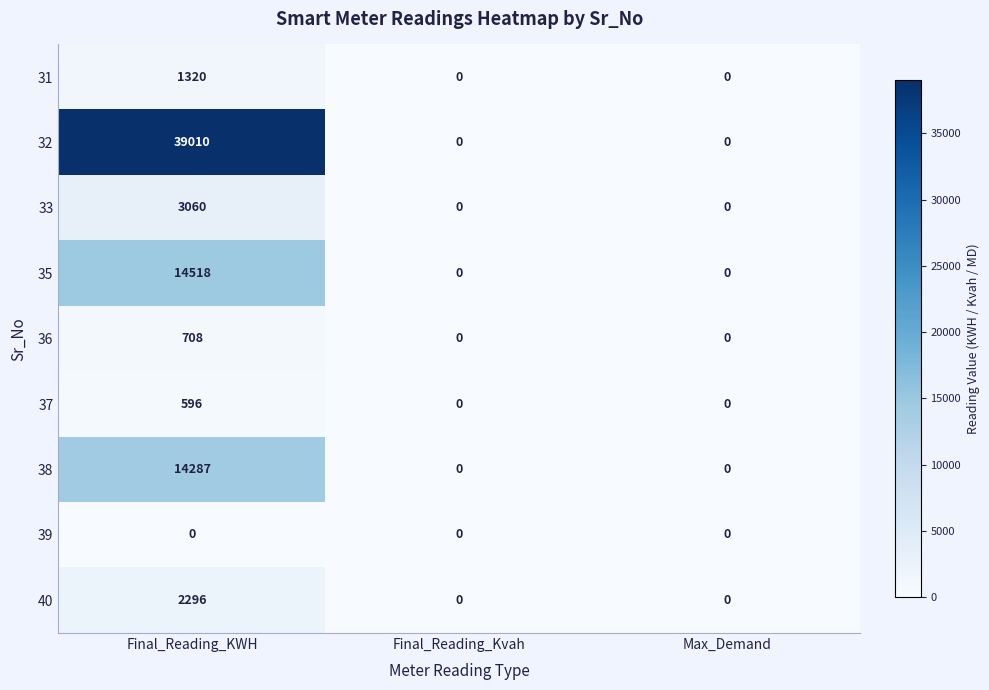

What is the maximum value shown in the chart?

39010